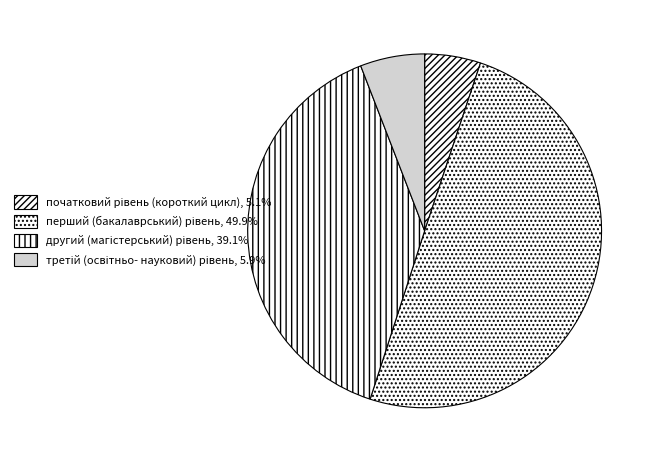

Is there any slice that represents more than half of the pie?

No